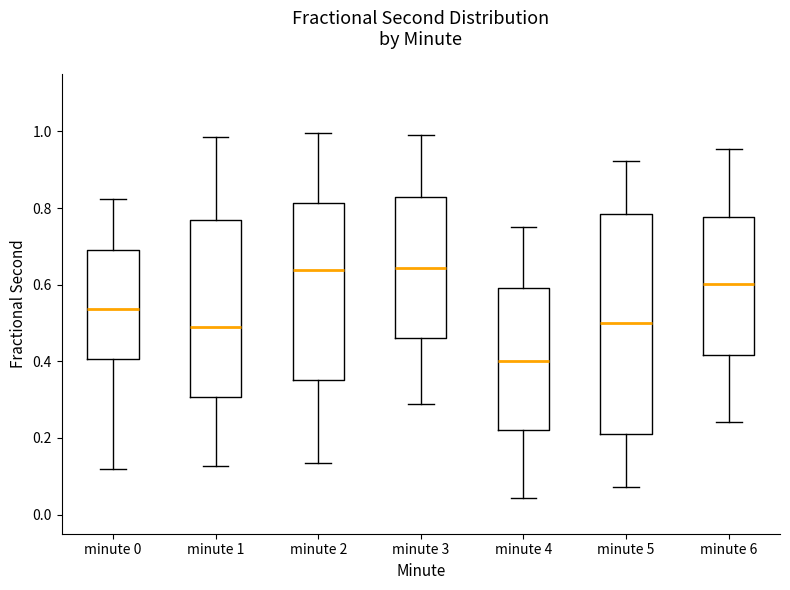

Reading left to right, read every box against the y-axis: the position of its median line, the range the box covers, and the ends of its whiskers. The values are not printed on the chart, so give them approximately, as read against the axis.

minute 0: median 0.54, box 0.40 to 0.70, whiskers 0.12 to 0.82
minute 1: median 0.48, box 0.30 to 0.78, whiskers 0.12 to 0.98
minute 2: median 0.64, box 0.36 to 0.82, whiskers 0.14 to 1.00
minute 3: median 0.64, box 0.46 to 0.84, whiskers 0.28 to 1.00
minute 4: median 0.40, box 0.22 to 0.60, whiskers 0.04 to 0.74
minute 5: median 0.50, box 0.22 to 0.78, whiskers 0.08 to 0.92
minute 6: median 0.60, box 0.42 to 0.78, whiskers 0.24 to 0.96